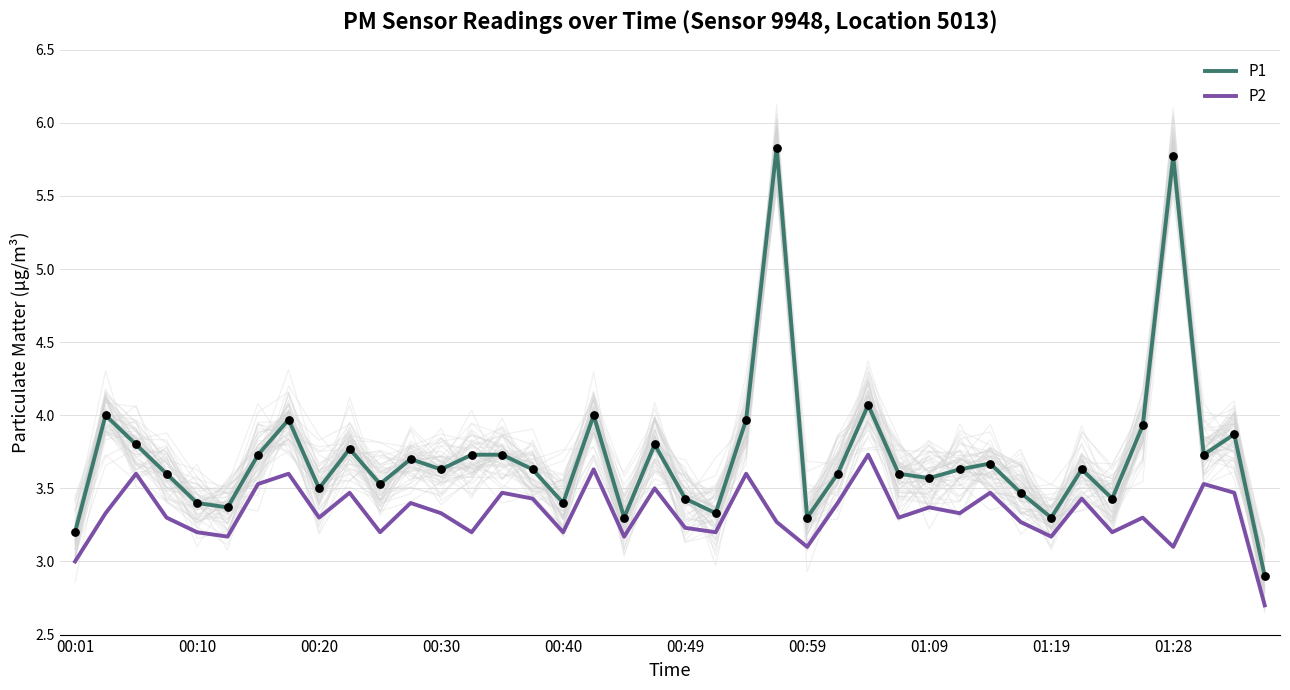

Which series has the largest total across all categories?

P1